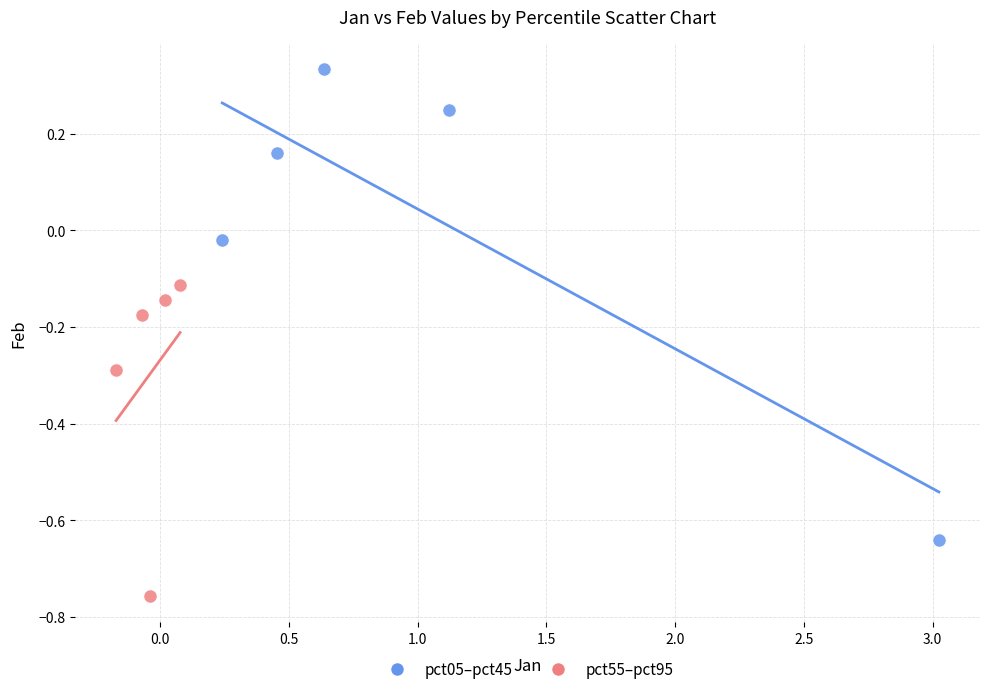

Which series reaches the minimum Y coordinate?

pct55–pct95